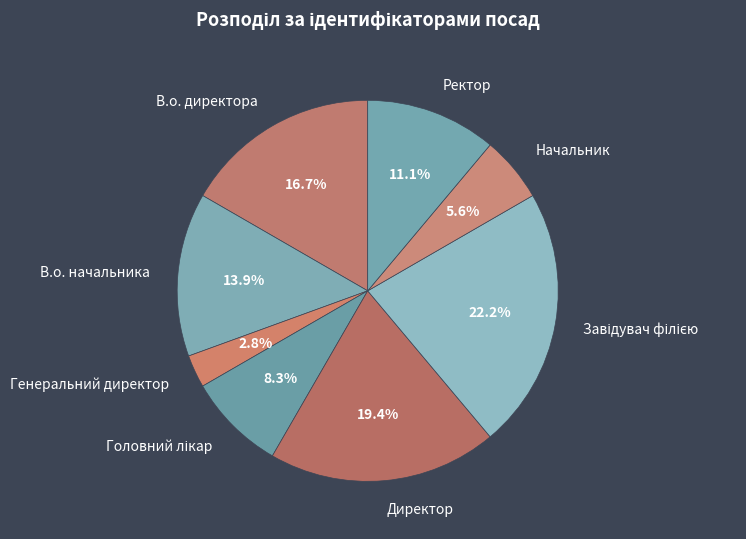

What percentage is the В.о. начальника slice, to the nearest percent?

14%